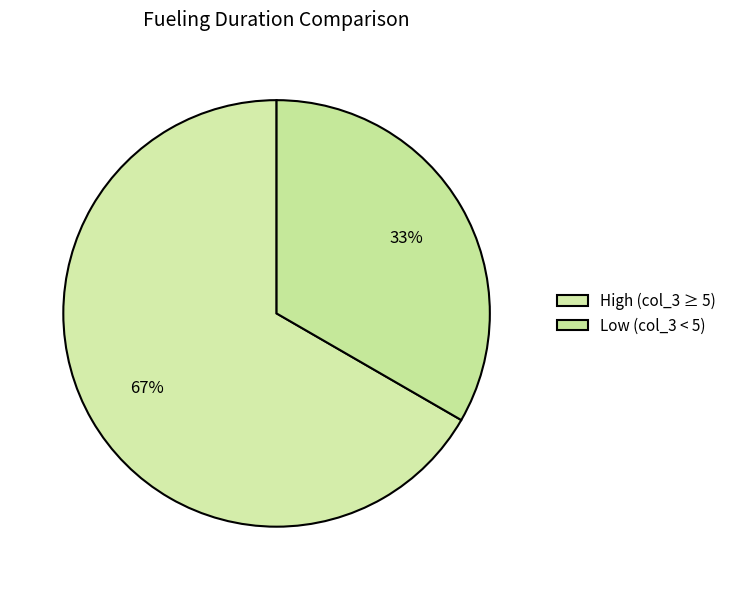

How many segments does this pie chart have?

2